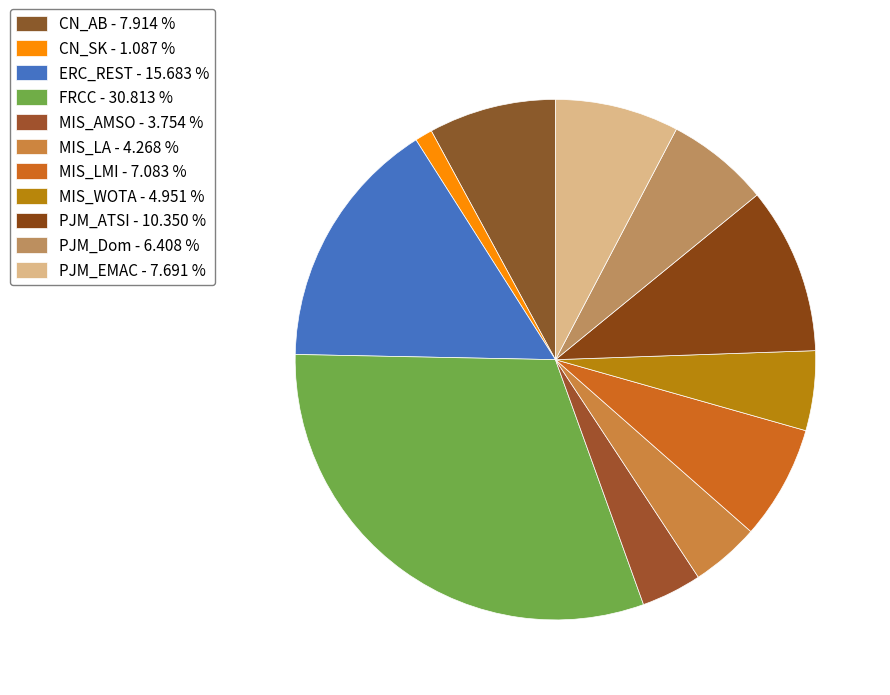

What is the total percentage of PJM_ATSI and FRCC?

41.2%